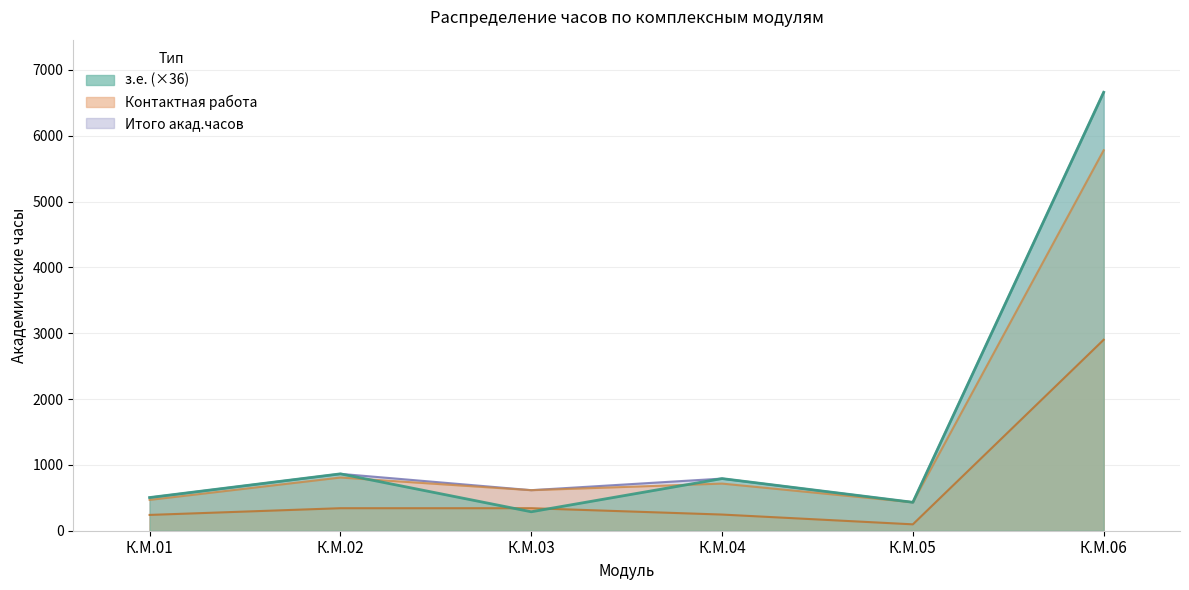

What is the sum of all СР values?

9868.0